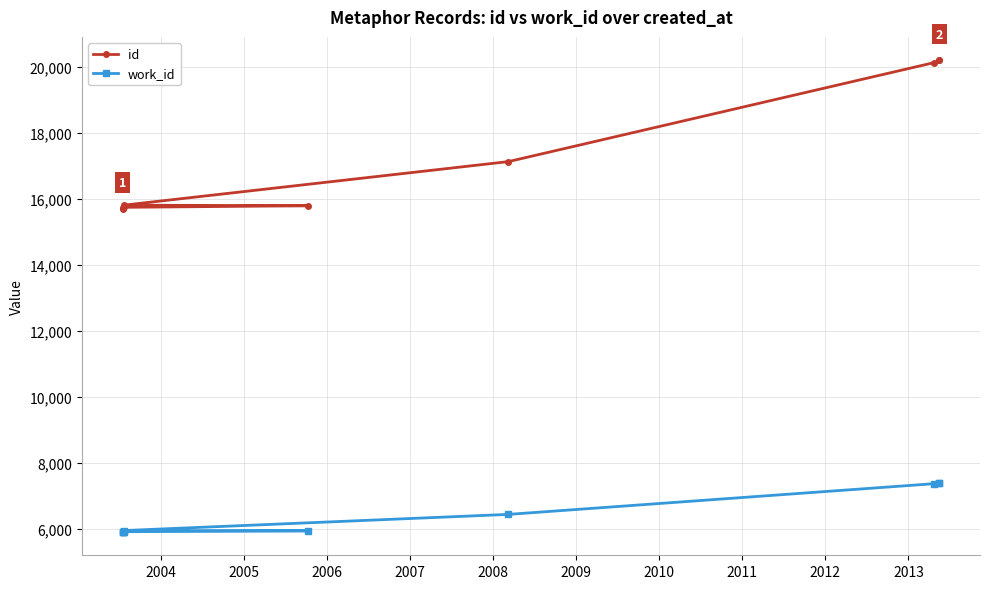

How many lines are shown in the chart?

2